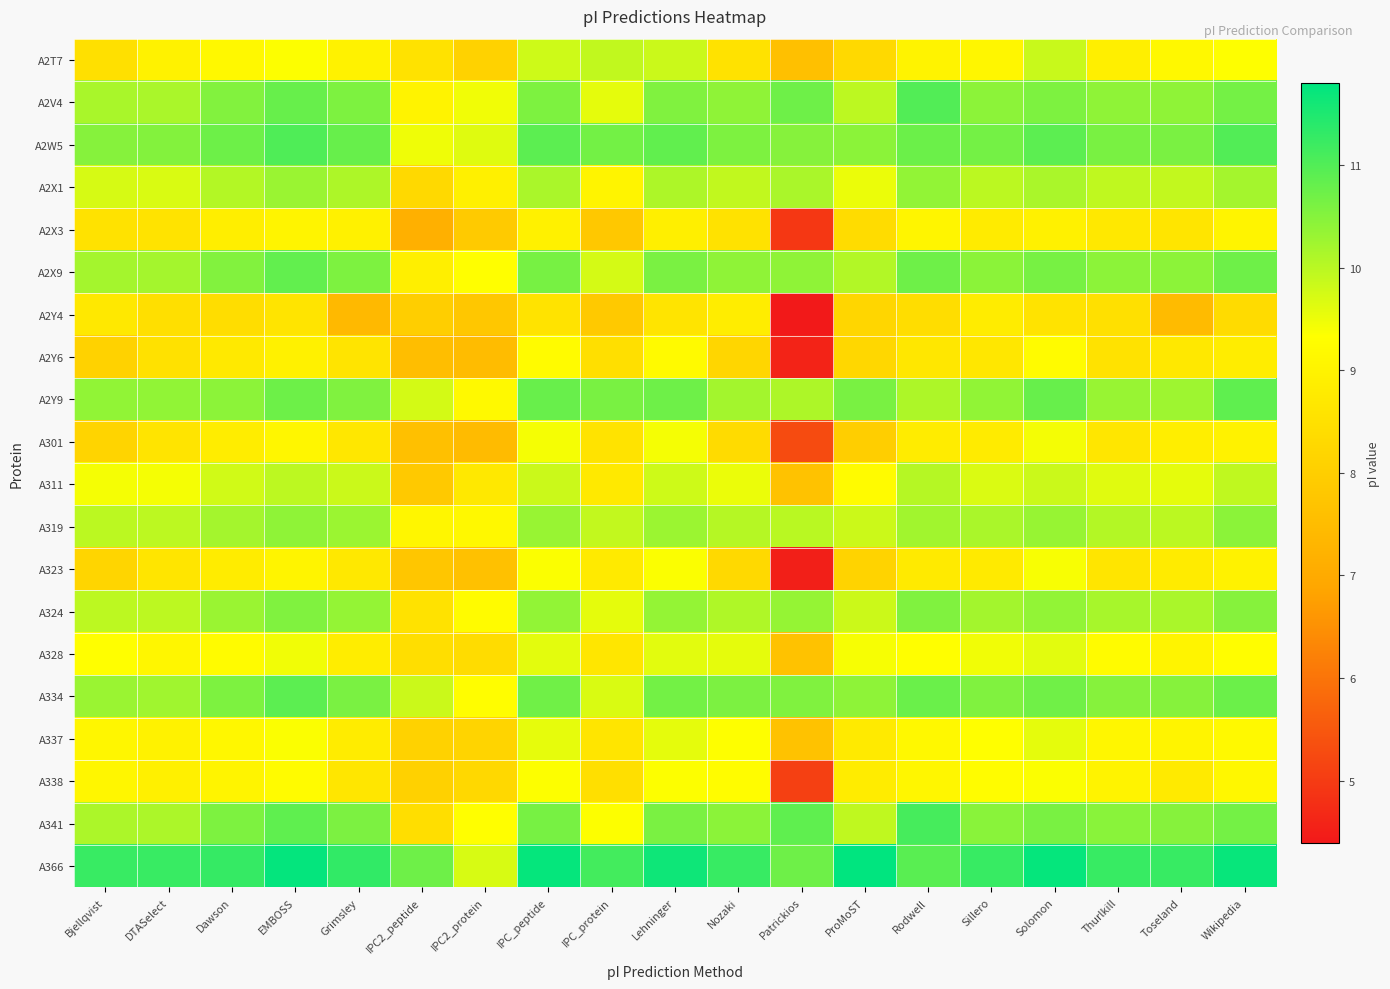

Reading left to right, what are all the values shown in this chart?

A2T7: Bjellqvist=8.5	DTASelect=9.0	Dawson=9.2	EMBOSS=9.3	Grimsley=9.0	IPC2_peptide=8.6	IPC2_protein=8.1	IPC_peptide=9.8	IPC_protein=9.9	Lehninger=9.8	Nozaki=8.6	Patrickios=7.6	ProMoST=8.3	Rodwell=9.0	Sillero=9.1	Solomon=9.9	Thurlkill=8.9	Toseland=9.2	Wikipedia=9.3
A2V4: Bjellqvist=10.2	DTASelect=10.1	Dawson=10.5	EMBOSS=10.8	Grimsley=10.6	IPC2_peptide=9.0	IPC2_protein=9.5	IPC_peptide=10.6	IPC_protein=9.6	Lehninger=10.5	Nozaki=10.4	Patrickios=10.7	ProMoST=10.0	Rodwell=11.0	Sillero=10.4	Solomon=10.6	Thurlkill=10.4	Toseland=10.4	Wikipedia=10.7
A2W5: Bjellqvist=10.5	DTASelect=10.5	Dawson=10.7	EMBOSS=11.0	Grimsley=10.8	IPC2_peptide=9.5	IPC2_protein=9.6	IPC_peptide=10.9	IPC_protein=10.7	Lehninger=10.8	Nozaki=10.6	Patrickios=10.5	ProMoST=10.5	Rodwell=10.7	Sillero=10.7	Solomon=10.9	Thurlkill=10.6	Toseland=10.6	Wikipedia=11.0
A2X1: Bjellqvist=9.7	DTASelect=9.7	Dawson=10.1	EMBOSS=10.3	Grimsley=10.1	IPC2_peptide=8.3	IPC2_protein=8.9	IPC_peptide=10.1	IPC_protein=9.0	Lehninger=10.1	Nozaki=9.9	Patrickios=10.1	ProMoST=9.5	Rodwell=10.4	Sillero=10.0	Solomon=10.1	Thurlkill=9.9	Toseland=9.9	Wikipedia=10.2
A2X3: Bjellqvist=8.5	DTASelect=8.6	Dawson=8.9	EMBOSS=9.0	Grimsley=9.0	IPC2_peptide=7.2	IPC2_protein=7.9	IPC_peptide=8.9	IPC_protein=7.8	Lehninger=8.9	Nozaki=8.6	Patrickios=4.9	ProMoST=8.4	Rodwell=9.1	Sillero=8.8	Solomon=8.9	Thurlkill=8.7	Toseland=8.6	Wikipedia=9.0
A2X9: Bjellqvist=10.2	DTASelect=10.2	Dawson=10.5	EMBOSS=10.8	Grimsley=10.6	IPC2_peptide=8.9	IPC2_protein=9.3	IPC_peptide=10.6	IPC_protein=9.7	Lehninger=10.6	Nozaki=10.4	Patrickios=10.4	ProMoST=10.1	Rodwell=10.7	Sillero=10.5	Solomon=10.6	Thurlkill=10.4	Toseland=10.4	Wikipedia=10.7
A2Y4: Bjellqvist=8.7	DTASelect=8.5	Dawson=8.4	EMBOSS=8.6	Grimsley=7.4	IPC2_peptide=8.0	IPC2_protein=7.8	IPC_peptide=8.6	IPC_protein=7.8	Lehninger=8.6	Nozaki=8.8	Patrickios=4.4	ProMoST=8.2	Rodwell=8.4	Sillero=8.8	Solomon=8.6	Thurlkill=8.5	Toseland=7.5	Wikipedia=8.3
A2Y6: Bjellqvist=8.1	DTASelect=8.5	Dawson=8.7	EMBOSS=8.9	Grimsley=8.6	IPC2_peptide=7.5	IPC2_protein=7.5	IPC_peptide=9.2	IPC_protein=8.4	Lehninger=9.2	Nozaki=8.2	Patrickios=4.6	ProMoST=8.2	Rodwell=8.7	Sillero=8.7	Solomon=9.2	Thurlkill=8.5	Toseland=8.7	Wikipedia=8.9
A2Y9: Bjellqvist=10.4	DTASelect=10.4	Dawson=10.4	EMBOSS=10.7	Grimsley=10.5	IPC2_peptide=9.8	IPC2_protein=9.2	IPC_peptide=10.8	IPC_protein=10.6	Lehninger=10.7	Nozaki=10.2	Patrickios=10.1	ProMoST=10.6	Rodwell=10.1	Sillero=10.4	Solomon=10.8	Thurlkill=10.3	Toseland=10.3	Wikipedia=10.9
A301: Bjellqvist=8.1	DTASelect=8.6	Dawson=8.9	EMBOSS=9.1	Grimsley=8.7	IPC2_peptide=7.6	IPC2_protein=7.5	IPC_peptide=9.4	IPC_protein=8.6	Lehninger=9.4	Nozaki=8.3	Patrickios=5.3	ProMoST=8.0	Rodwell=8.8	Sillero=8.8	Solomon=9.4	Thurlkill=8.7	Toseland=8.9	Wikipedia=9.0
A311: Bjellqvist=9.4	DTASelect=9.4	Dawson=9.8	EMBOSS=10.0	Grimsley=9.8	IPC2_peptide=7.8	IPC2_protein=8.7	IPC_peptide=9.8	IPC_protein=8.7	Lehninger=9.8	Nozaki=9.5	Patrickios=7.7	ProMoST=9.2	Rodwell=10.0	Sillero=9.7	Solomon=9.8	Thurlkill=9.6	Toseland=9.6	Wikipedia=9.9
A319: Bjellqvist=10.0	DTASelect=10.0	Dawson=10.2	EMBOSS=10.4	Grimsley=10.3	IPC2_peptide=9.1	IPC2_protein=9.2	IPC_peptide=10.3	IPC_protein=9.9	Lehninger=10.3	Nozaki=10.0	Patrickios=10.0	ProMoST=9.8	Rodwell=10.2	Sillero=10.1	Solomon=10.3	Thurlkill=10.1	Toseland=10.0	Wikipedia=10.5
A323: Bjellqvist=8.2	DTASelect=8.6	Dawson=8.8	EMBOSS=9.0	Grimsley=8.7	IPC2_peptide=7.8	IPC2_protein=7.6	IPC_peptide=9.4	IPC_protein=8.8	Lehninger=9.4	Nozaki=8.3	Patrickios=4.5	ProMoST=8.1	Rodwell=8.8	Sillero=8.8	Solomon=9.4	Thurlkill=8.6	Toseland=8.8	Wikipedia=9.0
A324: Bjellqvist=10.0	DTASelect=10.0	Dawson=10.3	EMBOSS=10.5	Grimsley=10.4	IPC2_peptide=8.5	IPC2_protein=9.2	IPC_peptide=10.4	IPC_protein=9.6	Lehninger=10.4	Nozaki=10.1	Patrickios=10.3	ProMoST=9.8	Rodwell=10.5	Sillero=10.2	Solomon=10.4	Thurlkill=10.2	Toseland=10.1	Wikipedia=10.5
A328: Bjellqvist=9.3	DTASelect=9.1	Dawson=9.2	EMBOSS=9.5	Grimsley=8.8	IPC2_peptide=8.4	IPC2_protein=8.4	IPC_peptide=9.6	IPC_protein=8.7	Lehninger=9.6	Nozaki=9.6	Patrickios=7.7	ProMoST=9.4	Rodwell=9.3	Sillero=9.5	Solomon=9.6	Thurlkill=9.2	Toseland=9.0	Wikipedia=9.3
A334: Bjellqvist=10.3	DTASelect=10.2	Dawson=10.6	EMBOSS=10.9	Grimsley=10.6	IPC2_peptide=9.8	IPC2_protein=9.3	IPC_peptide=10.7	IPC_protein=9.7	Lehninger=10.7	Nozaki=10.6	Patrickios=10.5	ProMoST=10.4	Rodwell=10.8	Sillero=10.5	Solomon=10.7	Thurlkill=10.5	Toseland=10.5	Wikipedia=10.7
A337: Bjellqvist=9.1	DTASelect=9.0	Dawson=9.1	EMBOSS=9.4	Grimsley=8.8	IPC2_peptide=8.1	IPC2_protein=8.1	IPC_peptide=9.6	IPC_protein=8.6	Lehninger=9.6	Nozaki=9.3	Patrickios=7.7	ProMoST=8.8	Rodwell=9.2	Sillero=9.3	Solomon=9.6	Thurlkill=9.1	Toseland=9.0	Wikipedia=9.2
A338: Bjellqvist=9.1	DTASelect=8.9	Dawson=9.0	EMBOSS=9.2	Grimsley=8.6	IPC2_peptide=8.1	IPC2_protein=8.3	IPC_peptide=9.3	IPC_protein=8.5	Lehninger=9.3	Nozaki=9.3	Patrickios=5.1	ProMoST=8.8	Rodwell=9.1	Sillero=9.3	Solomon=9.4	Thurlkill=9.0	Toseland=8.8	Wikipedia=9.1
A341: Bjellqvist=10.1	DTASelect=10.1	Dawson=10.6	EMBOSS=10.9	Grimsley=10.6	IPC2_peptide=8.4	IPC2_protein=9.3	IPC_peptide=10.6	IPC_protein=9.3	Lehninger=10.6	Nozaki=10.5	Patrickios=10.9	ProMoST=9.9	Rodwell=11.1	Sillero=10.5	Solomon=10.6	Thurlkill=10.5	Toseland=10.5	Wikipedia=10.7
A366: Bjellqvist=11.2	DTASelect=11.2	Dawson=11.3	EMBOSS=11.8	Grimsley=11.3	IPC2_peptide=10.7	IPC2_protein=9.7	IPC_peptide=11.7	IPC_protein=11.1	Lehninger=11.7	Nozaki=11.3	Patrickios=10.7	ProMoST=11.8	Rodwell=10.9	Sillero=11.3	Solomon=11.7	Thurlkill=11.3	Toseland=11.3	Wikipedia=11.7